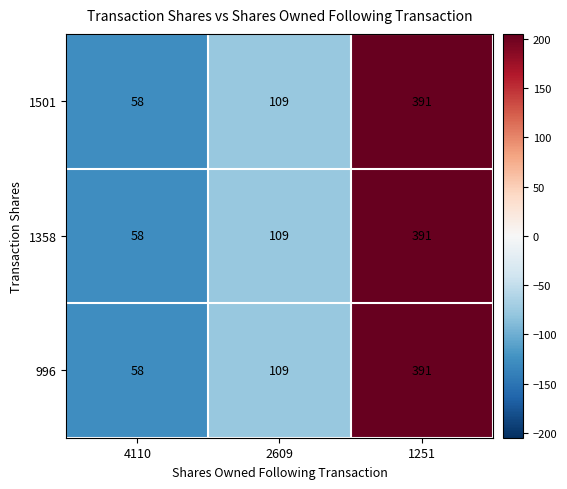

What is the smallest value displayed?

58